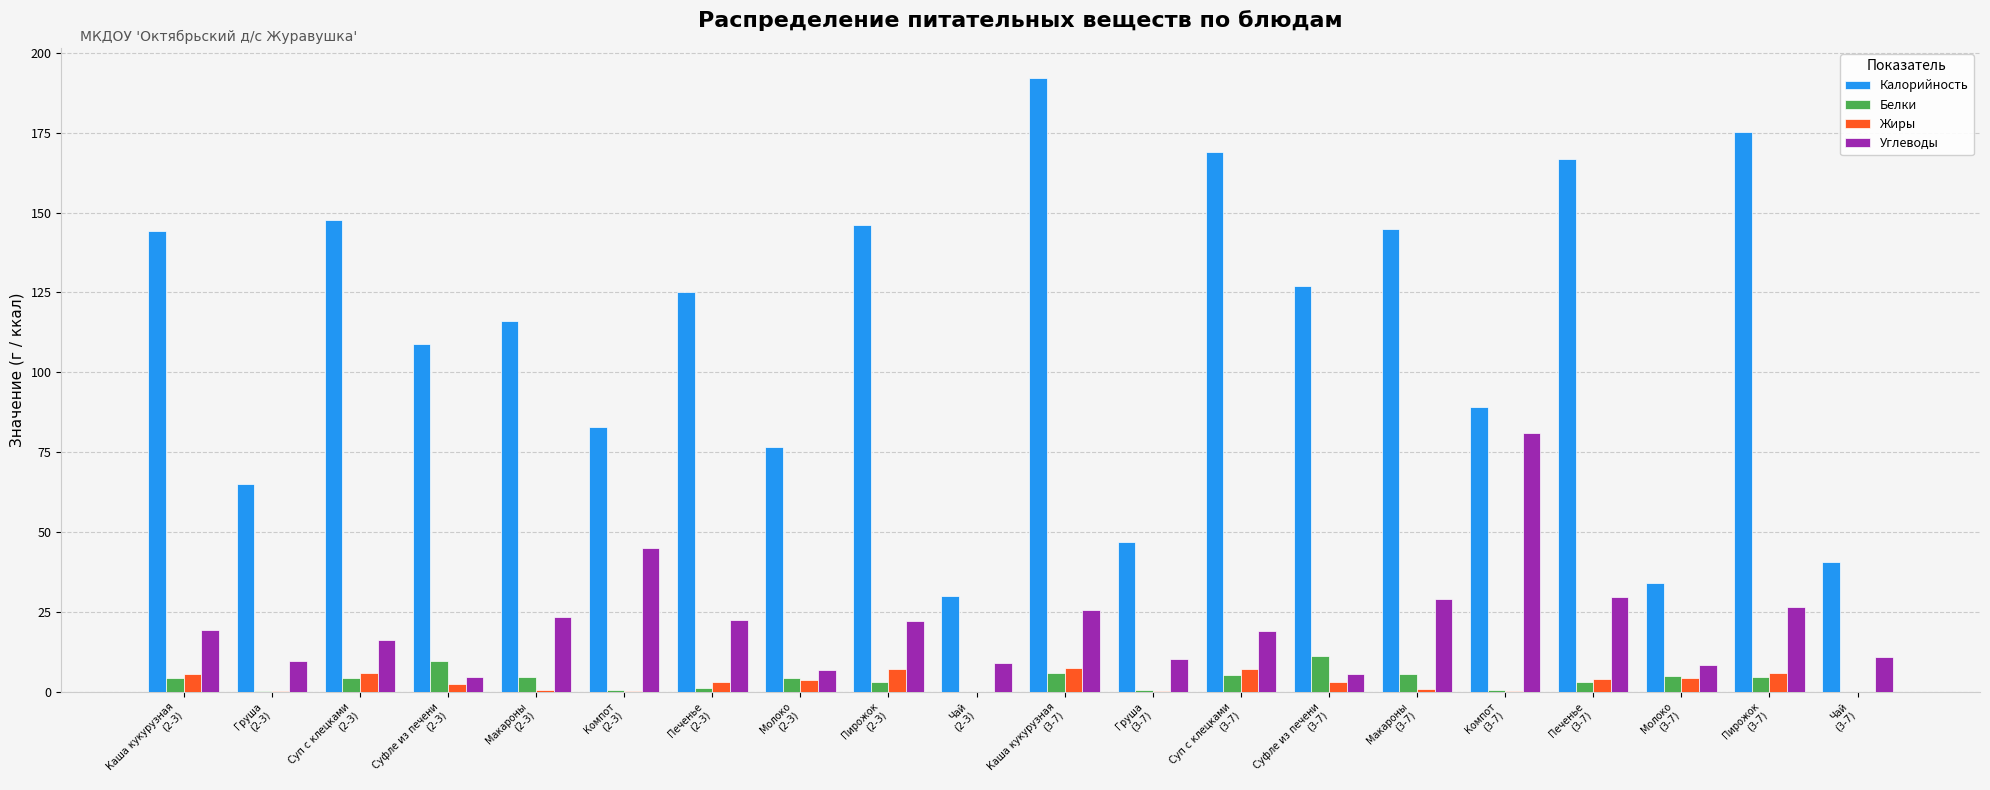

How many series are shown in this chart?

4